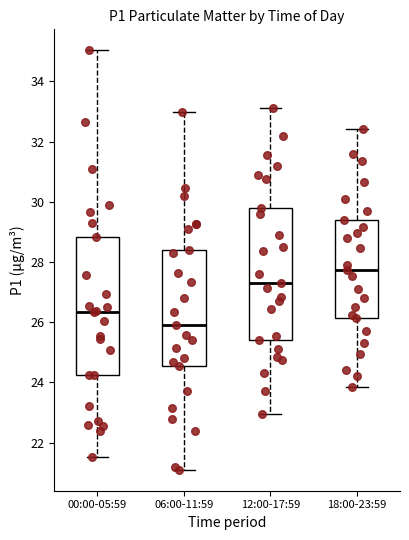

Which box's median line is the highest?

18:00-23:59